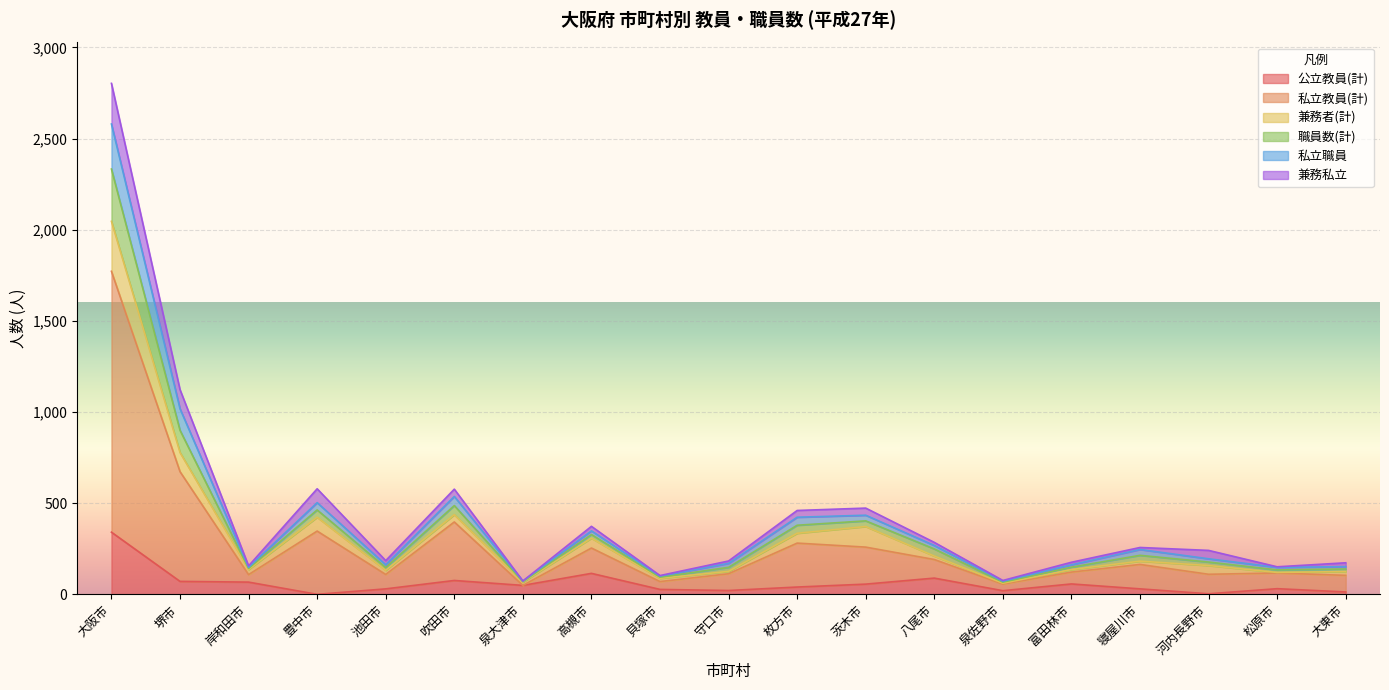

True or false: 私立教員(計) has a value of 1551 at 堺市.

False